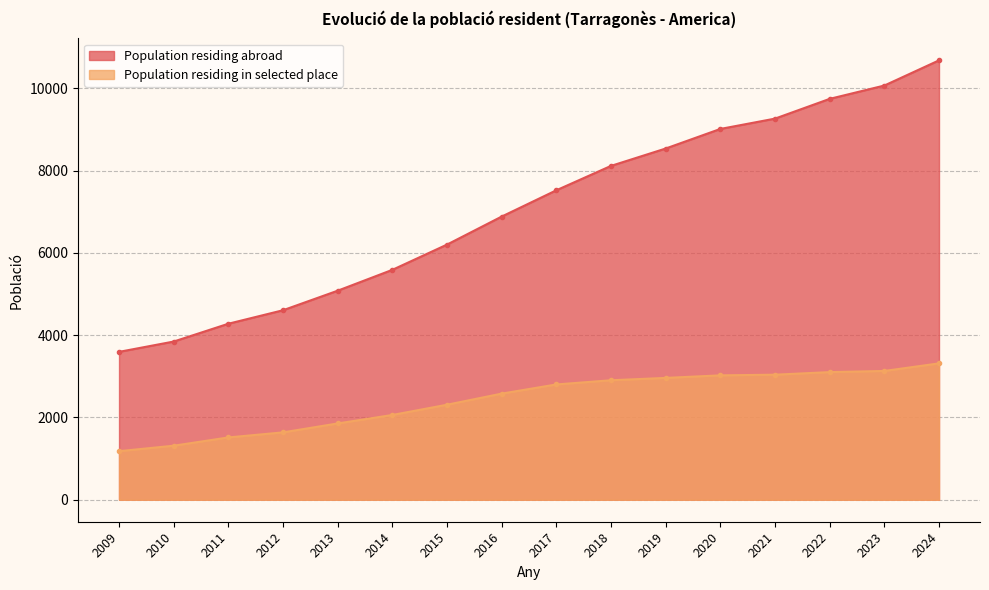

What is the difference between the Population residing abroad values at 2011 and 2015?

1924